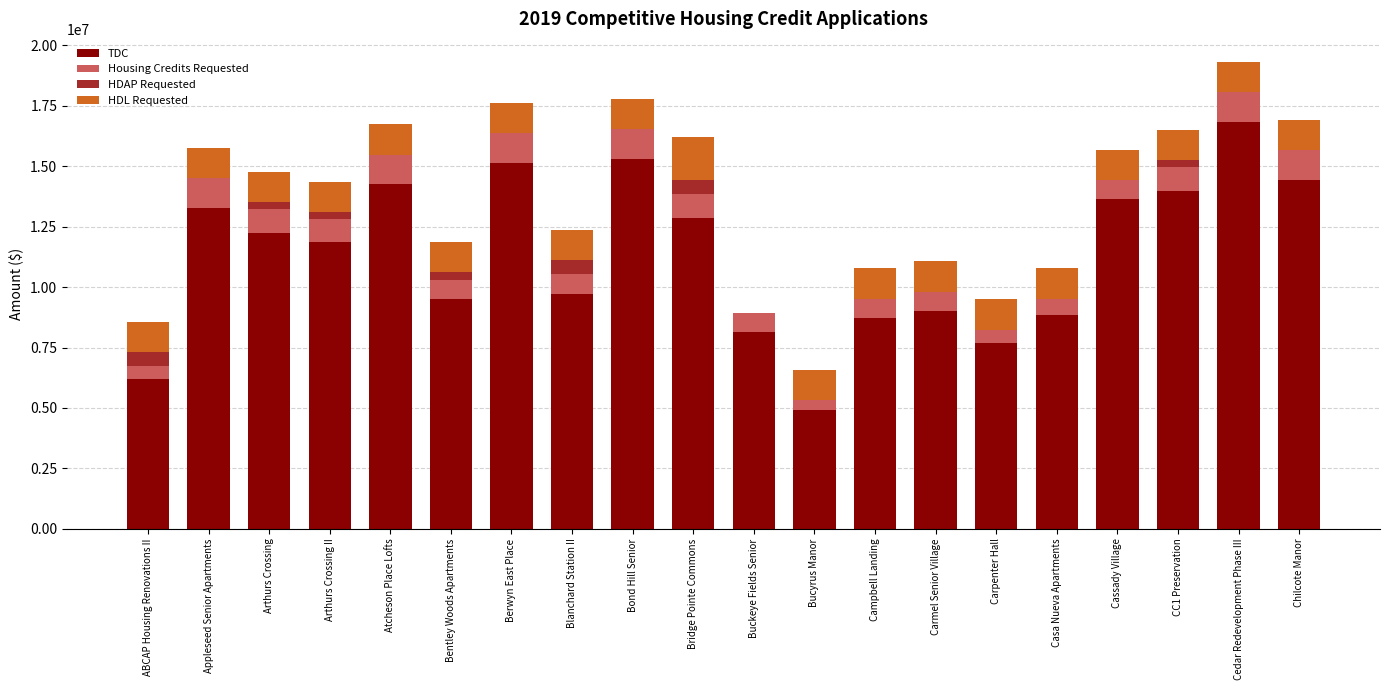

At which category is the sum across all series the highest?

Cedar Redevelopment Phase III